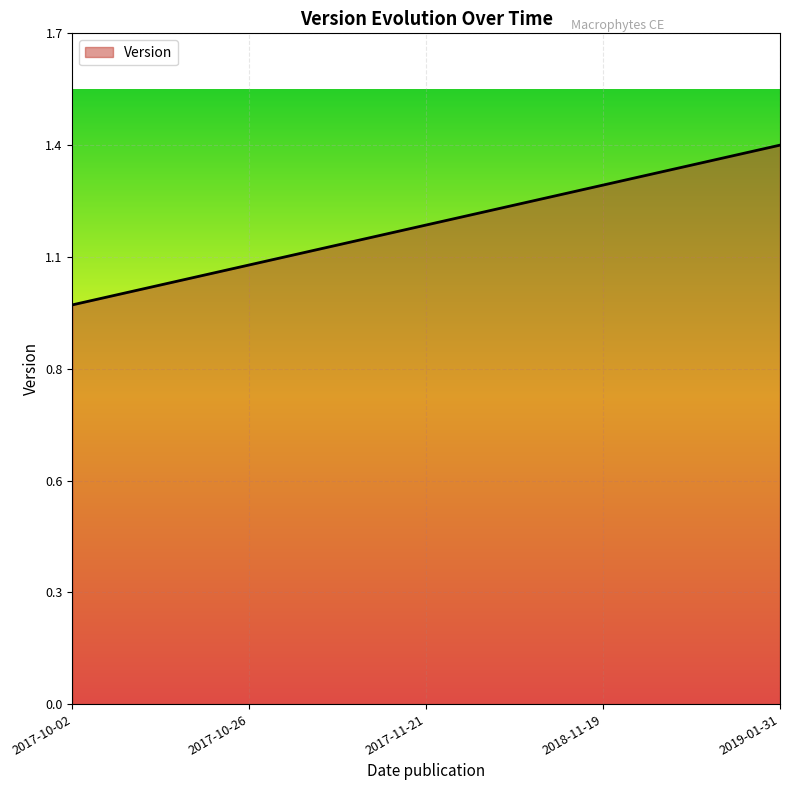

What is the sum of all values?

6.0